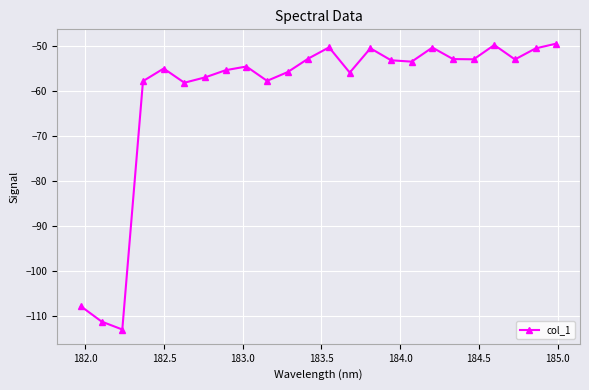

What is the difference between the maximum and minimum values?

63.7